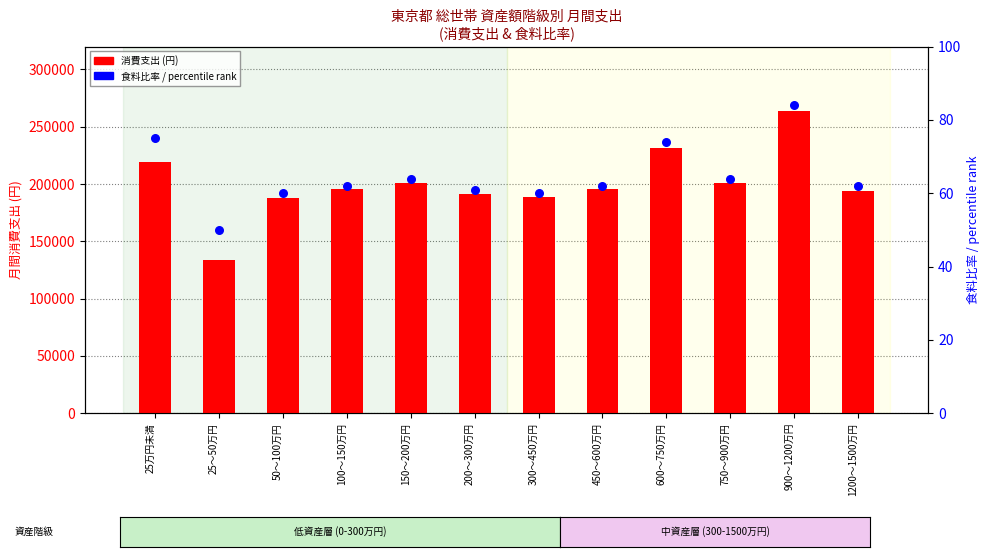

Is the value of 消費支出 at 200～300万円 greater than the value of 食料比率 (percentile) at 600～750万円?

Yes